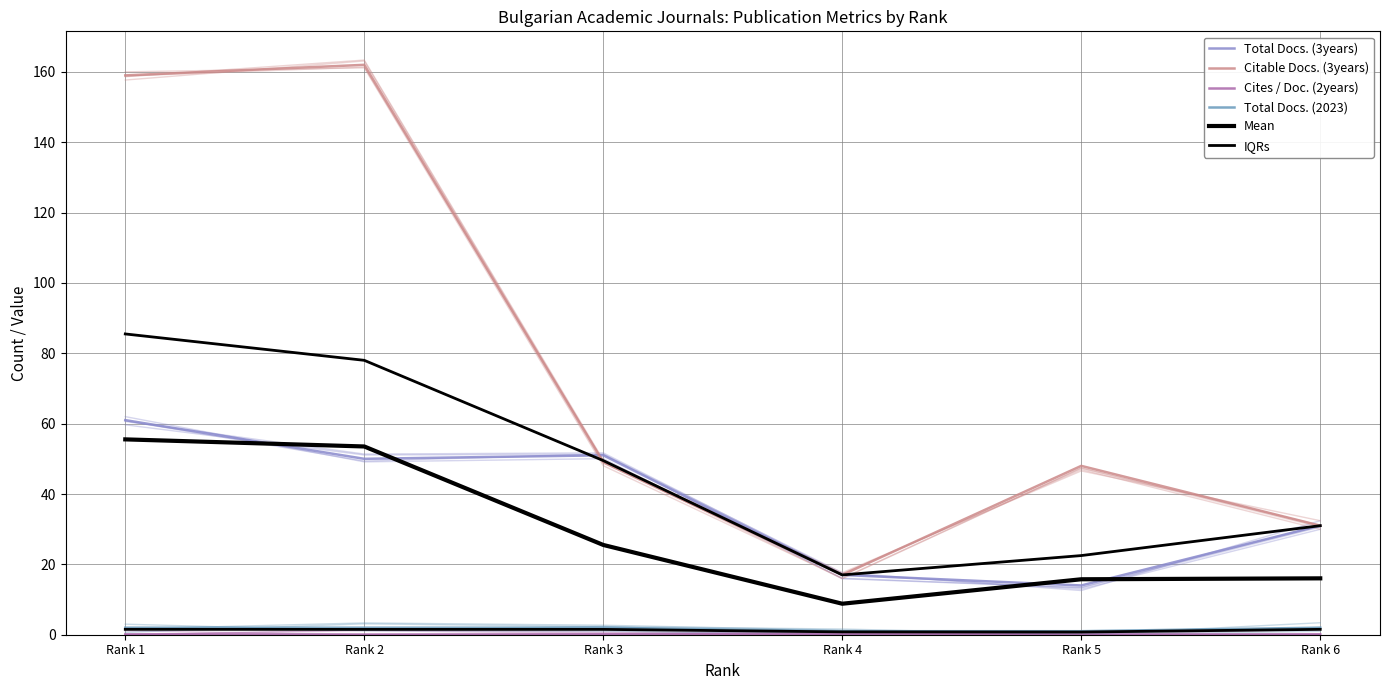

Reading right to left, list all the values displayed in this chart.

Total Docs. (3years): Rank 6=31.0	Rank 5=14.0	Rank 4=17.0	Rank 3=51.0	Rank 2=50.0	Rank 1=61.0
Citable Docs. (3years): Rank 6=31.0	Rank 5=48.0	Rank 4=17.0	Rank 3=49.0	Rank 2=162.0	Rank 1=159.0
Cites / Doc. (2years): Rank 6=0.1	Rank 5=0.1	Rank 4=0.2	Rank 3=0.1	Rank 2=0.1	Rank 1=0.1
Total Docs. (2023): Rank 6=2.0	Rank 5=1.0	Rank 4=1.0	Rank 3=2.0	Rank 2=2.0	Rank 1=2.0
Mean: Rank 6=16.0	Rank 5=15.8	Rank 4=8.8	Rank 3=25.5	Rank 2=53.5	Rank 1=55.5
IQRs: Rank 6=1.5	Rank 5=0.8	Rank 4=0.8	Rank 3=1.5	Rank 2=1.5	Rank 1=1.5